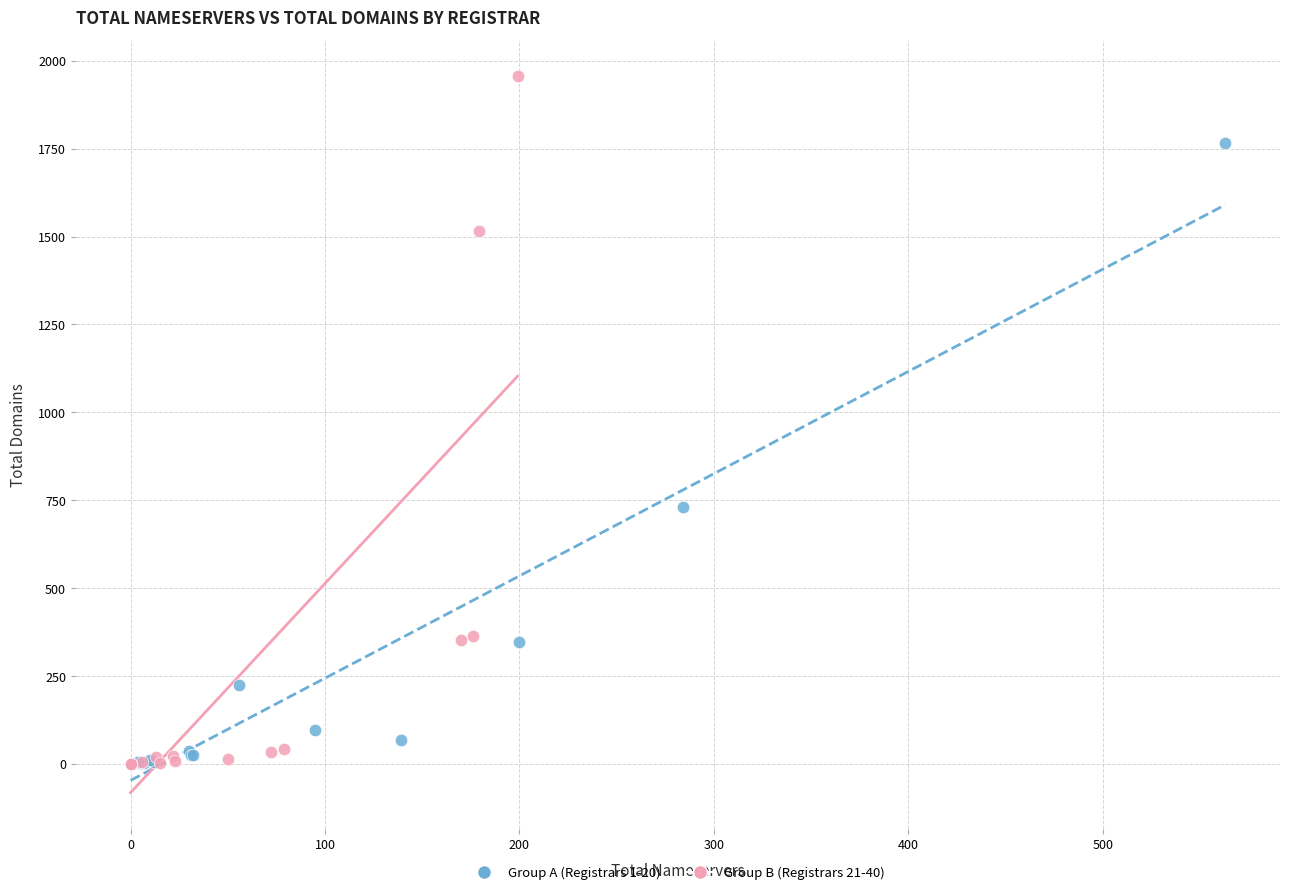

Which series contains the highest Y value?

Group B (Registrars 21-40)